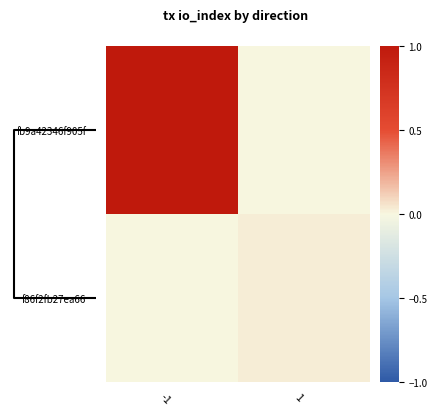

Rank the series at 1 from highest to lowest value.

f86f2fb27ea66…, fb9a42346f905f…